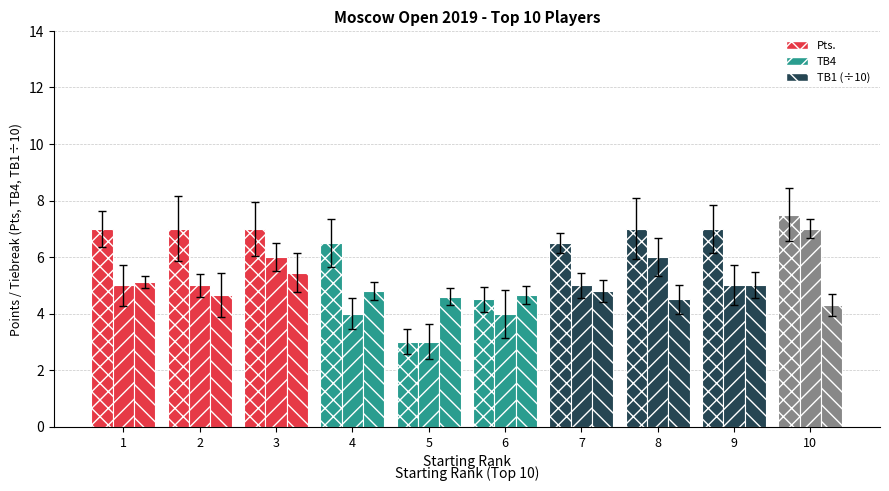

How many bars are there in total?

30